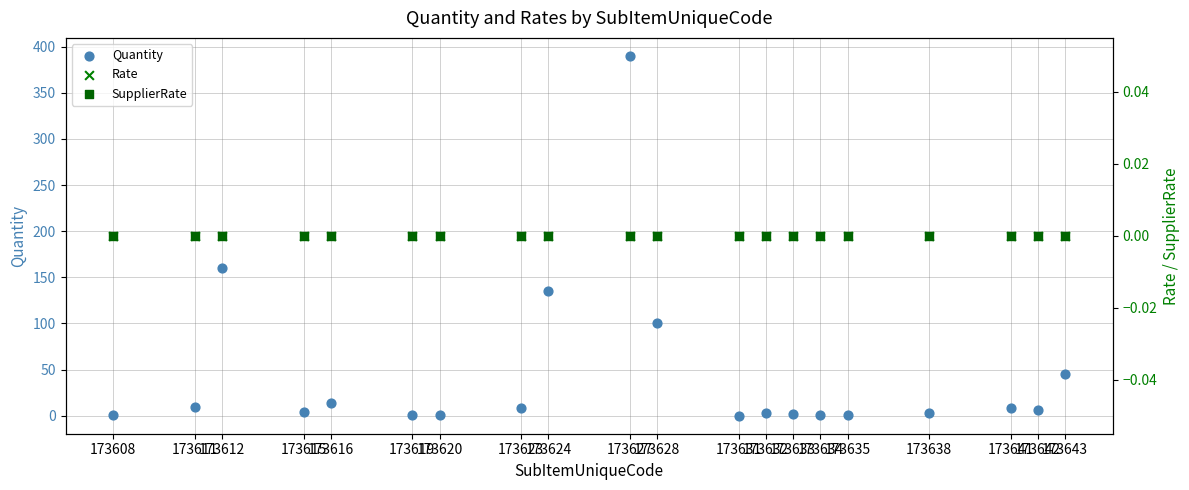

At how many categories does at least one series exceed 318?

1